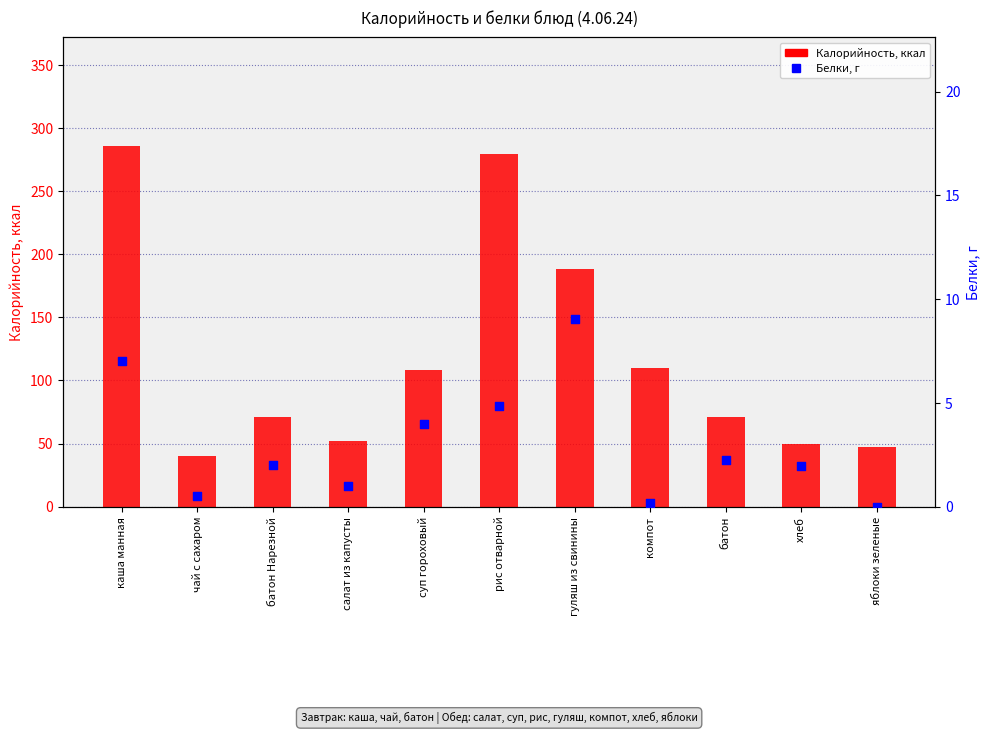

At how many categories does at least one series exceed 51?

8